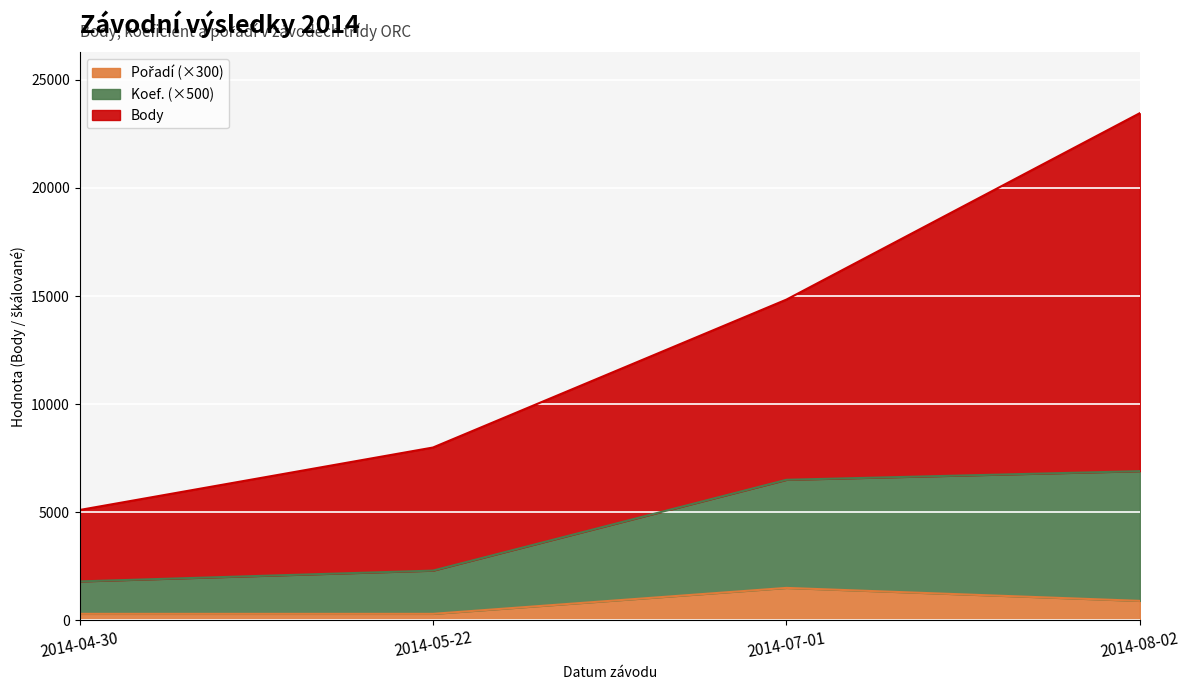

Which series has the widest spread of values?

Body